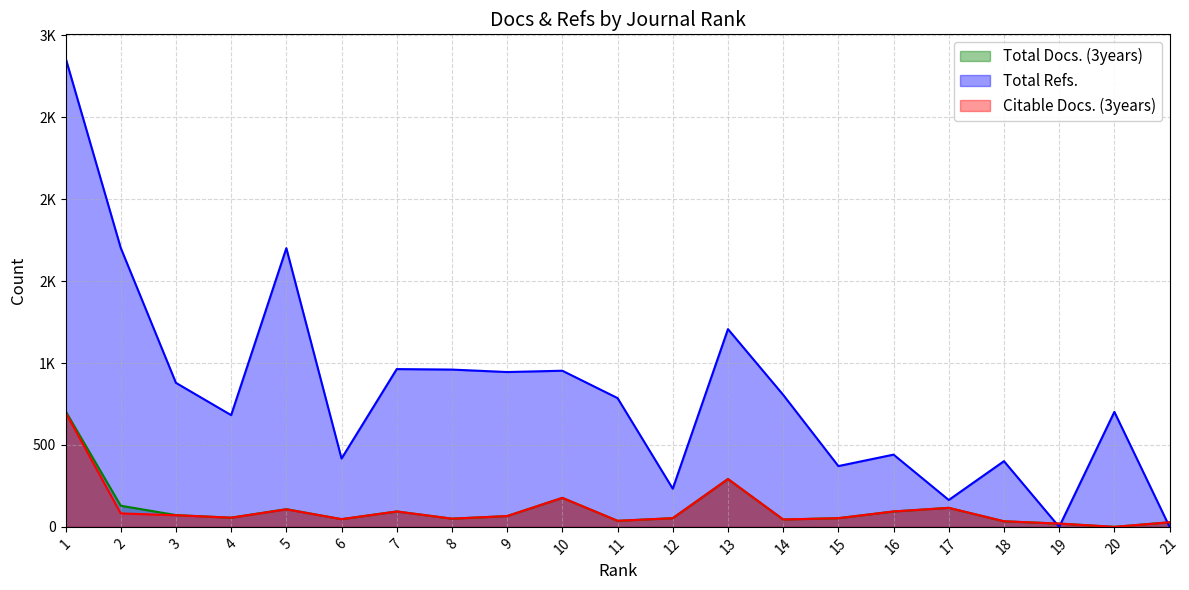

How many values in the Total Refs. series are below 786?

10